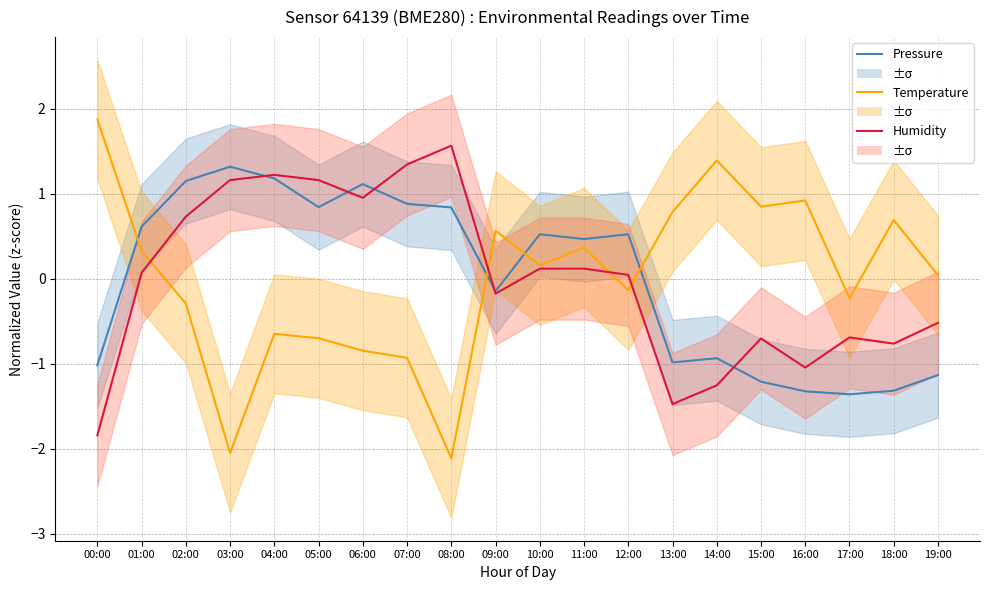

The Humidity series shows 1.6 at 08:00. True or false?

True